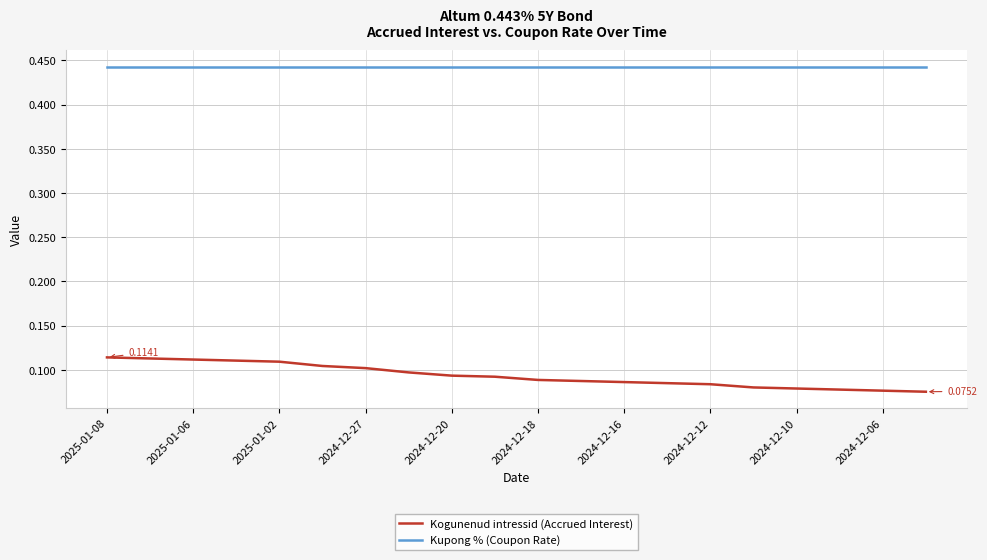

Which series has the largest total across all categories?

Kupong % (Coupon Rate)